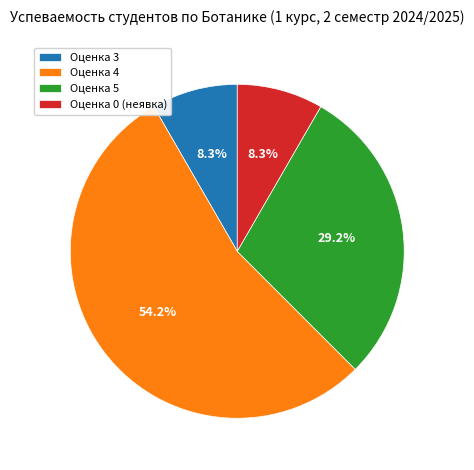

Between Оценка 4 and Оценка 0 (неявка), which is larger?

Оценка 4